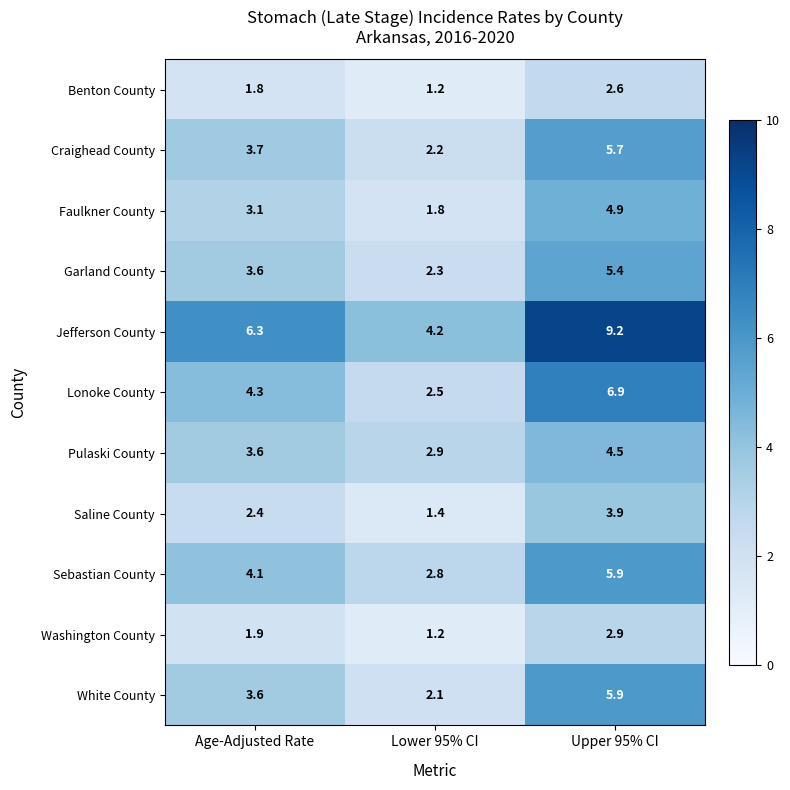

What is the minimum value shown in the chart?

1.2